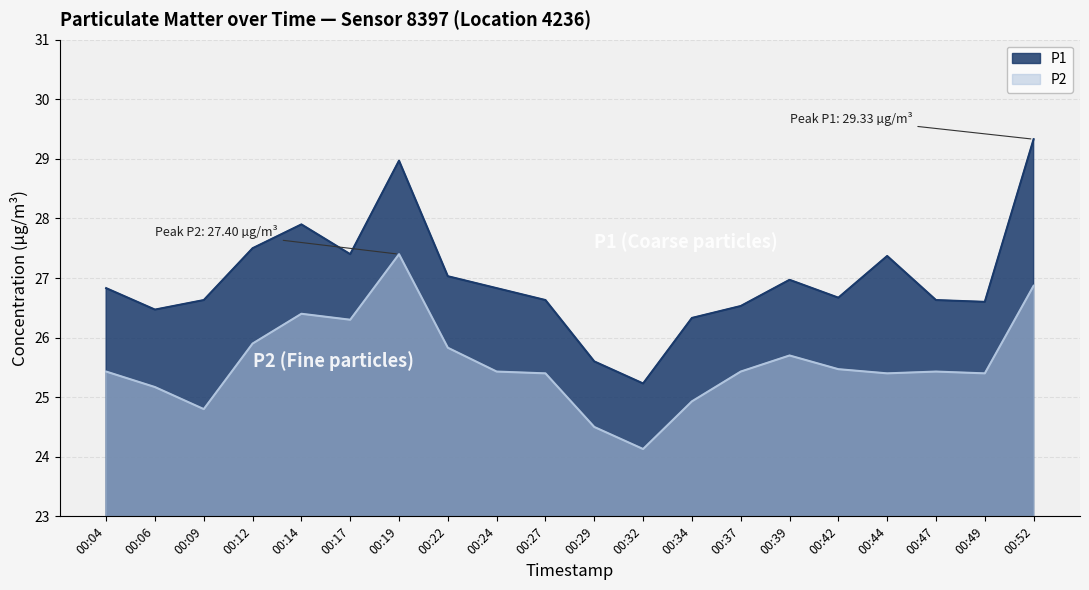

What is the average value of the P2 series?

25.6